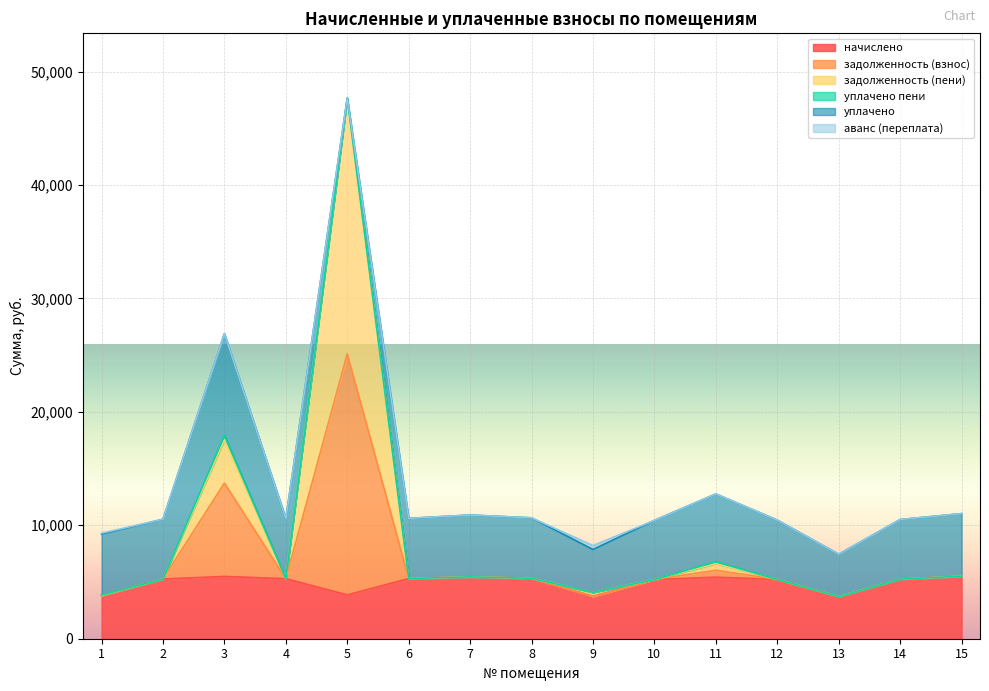

Where is задолженность (пени) nearest to the value 25689?

3